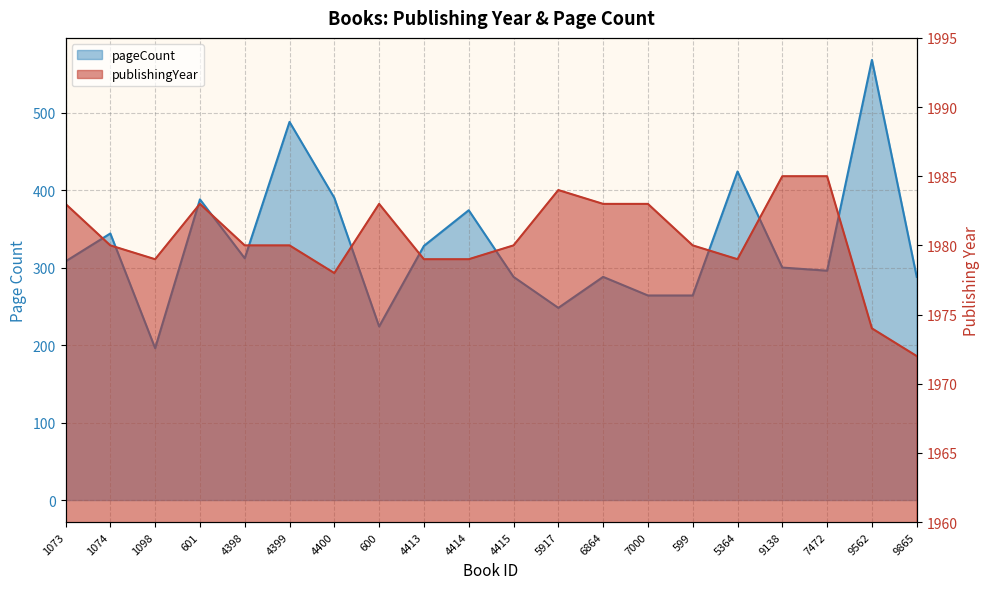

Reading right to left, what are all the values shown in this chart?

publishingYear: 1972	1974	1985	1985	1979	1980	1983	1983	1984	1980	1979	1979	1983	1978	1980	1980	1983	1979	1980	1983
pageCount: 288	568	296	300	424	264	264	288	248	288	374	328	224	390	488	312	388	196	344	308